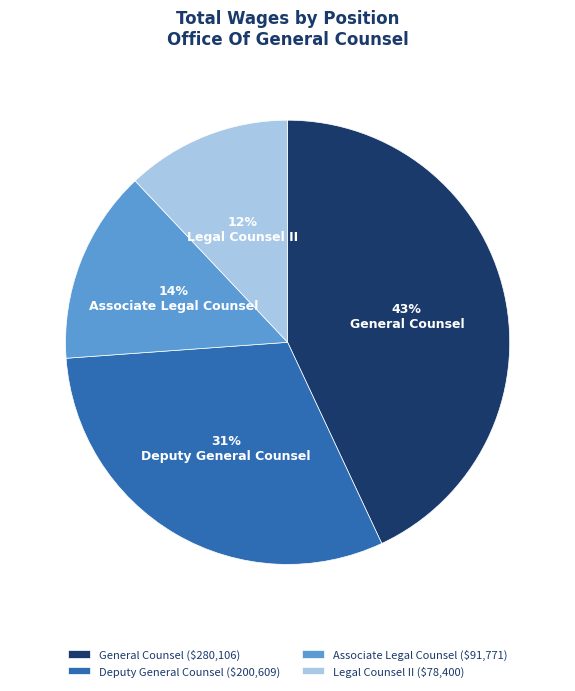

Do Deputy General Counsel and Associate Legal Counsel together represent more than half of the pie?

No